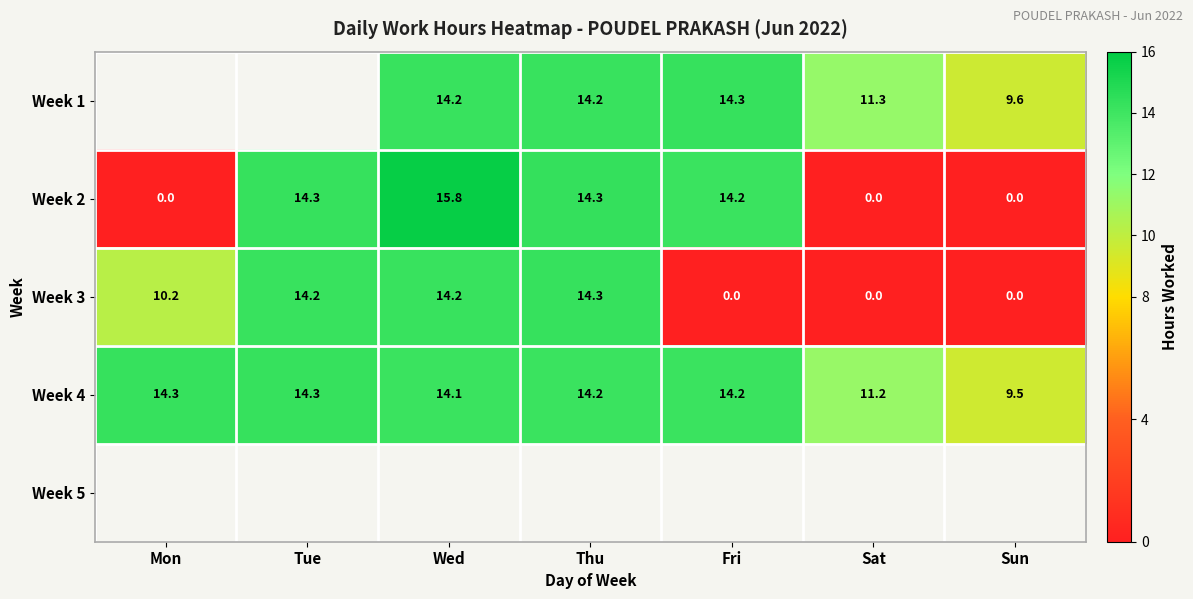

What is the greatest value displayed?

15.8